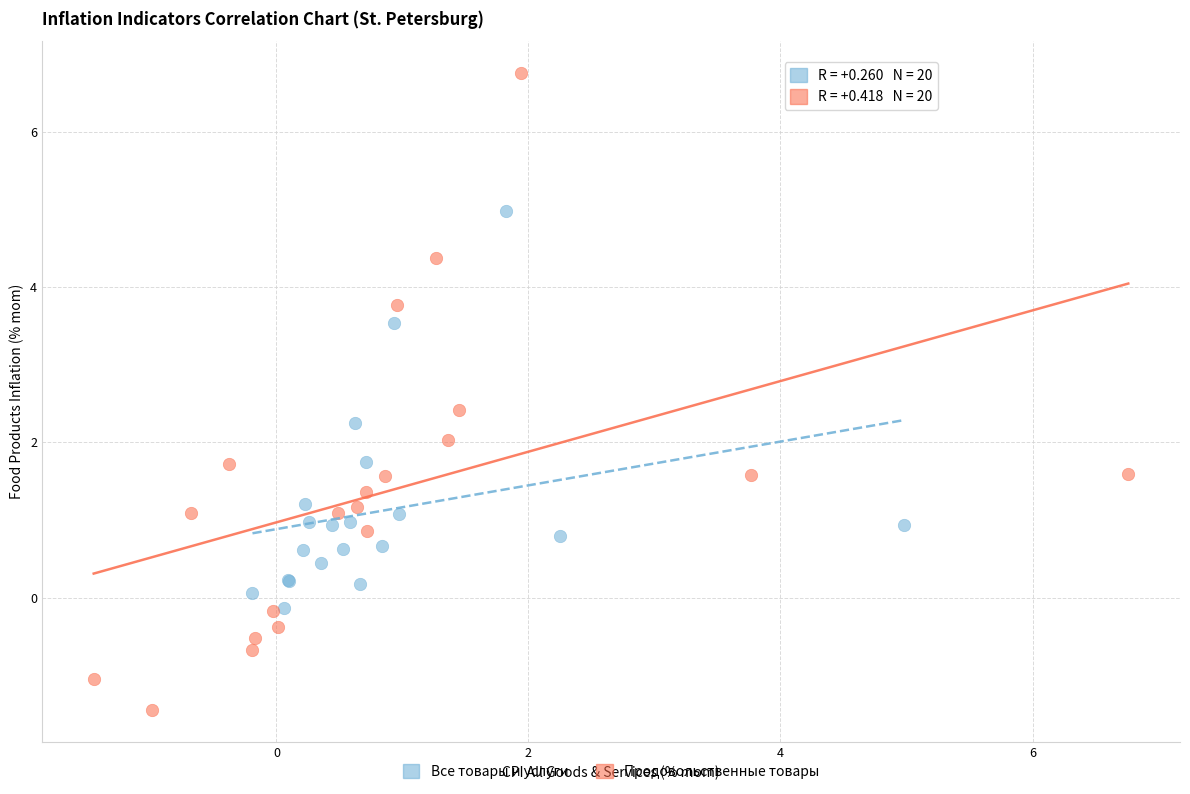

Which series contains the lowest Y value?

Продовольственные товары